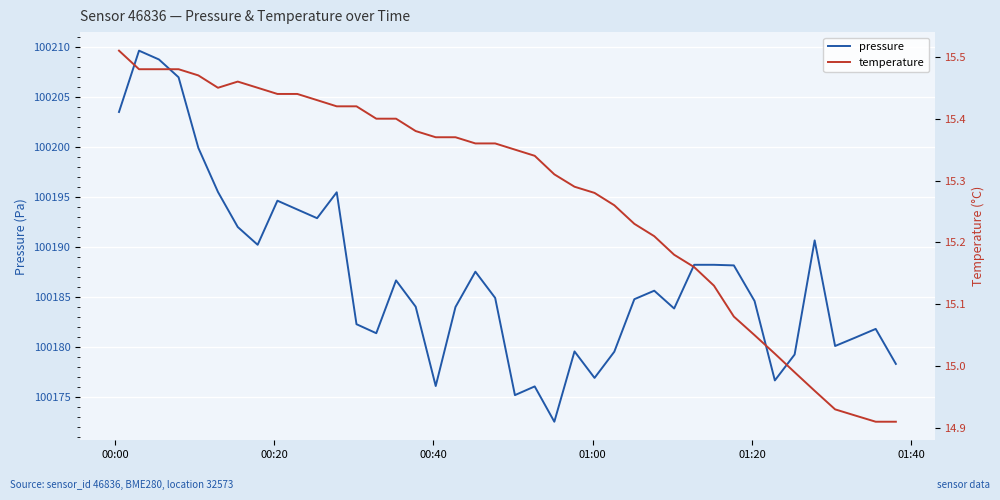

Reading left to right, transcribe all the data shown in this chart.

pressure: 100203.5	100209.7	100208.8	100207.0	100199.9	100195.5	100192.0	100190.2	100194.7	100193.8	100192.9	100195.5	100182.3	100181.4	100186.7	100184.1	100176.1	100184.0	100187.6	100184.9	100175.2	100176.1	100172.6	100179.6	100176.9	100179.6	100184.8	100185.7	100183.9	100188.2	100188.2	100188.2	100184.6	100176.7	100179.3	100190.7	100180.1	100181.0	100181.8	100178.3
temperature: 15.5	15.5	15.5	15.5	15.5	15.4	15.5	15.4	15.4	15.4	15.4	15.4	15.4	15.4	15.4	15.4	15.4	15.4	15.4	15.4	15.3	15.3	15.3	15.3	15.3	15.3	15.2	15.2	15.2	15.2	15.1	15.1	15.1	15.0	15.0	15.0	14.9	14.9	14.9	14.9